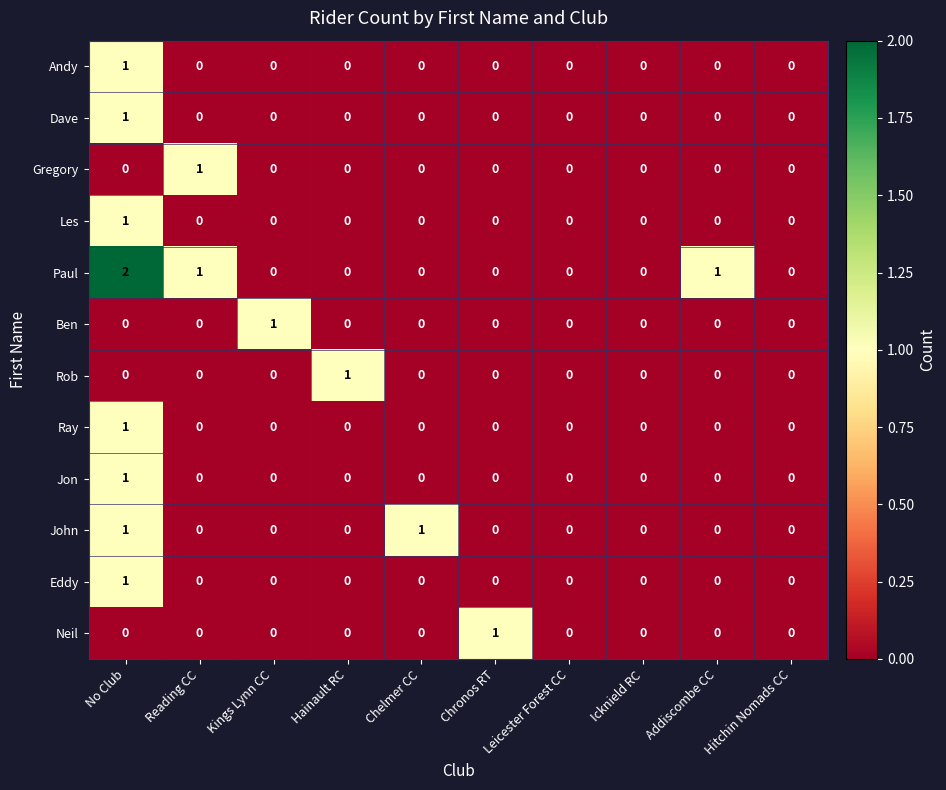

Which series has the largest total across all categories?

Paul